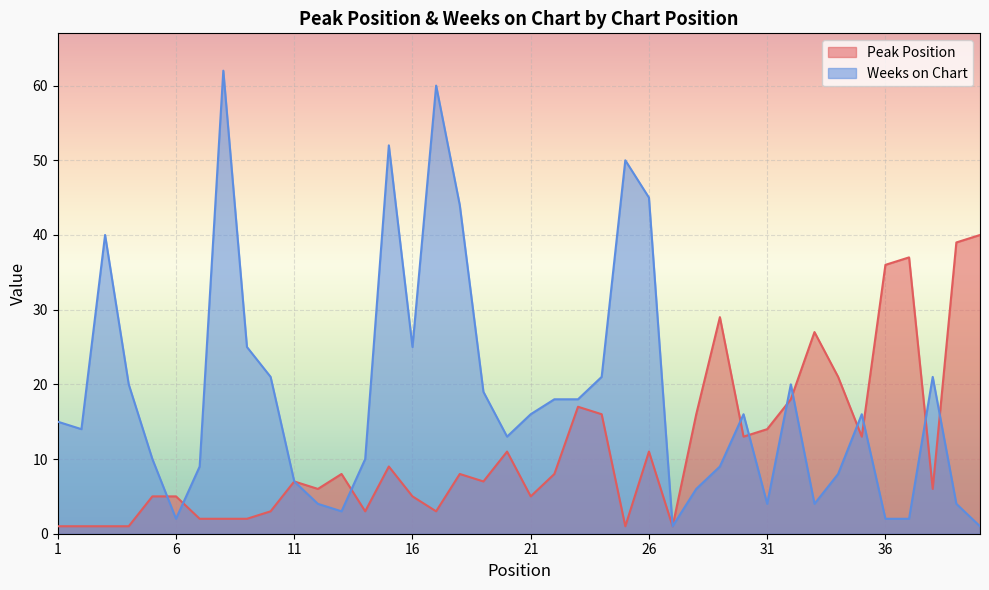

At 32, list the series in order from smallest to largest.

Peak Position, Weeks on Chart